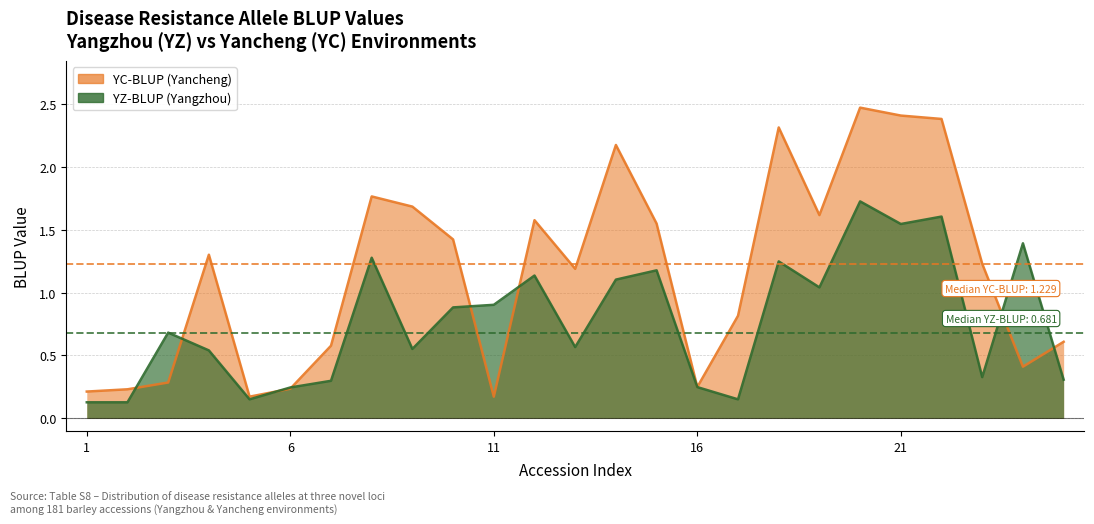

True or false: YZ-BLUP has a value of 1.1 at 12.

True